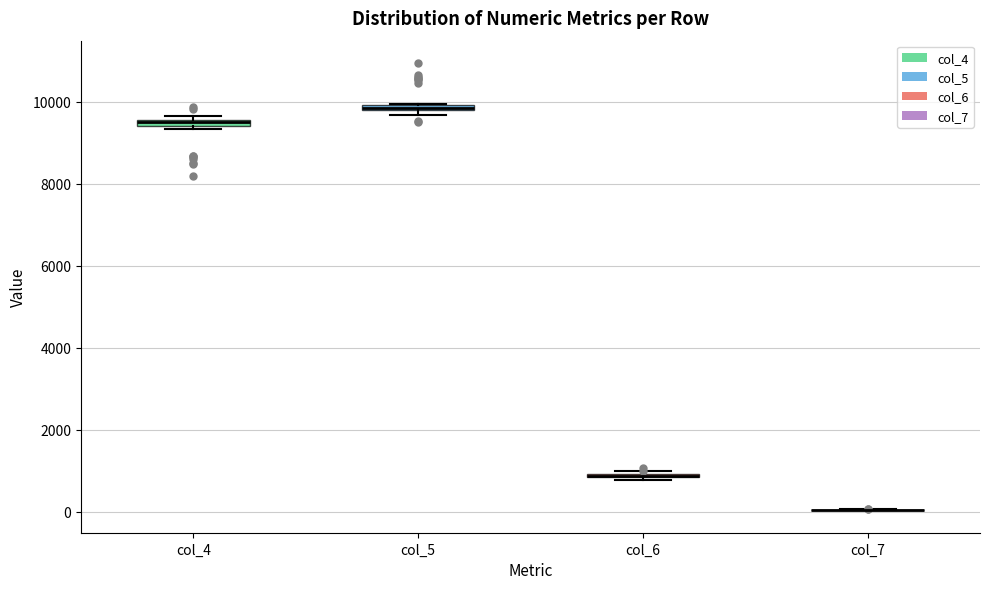

Where is the upper edge of the box for col_4 on the y-axis? The values are not printed on the chart, so give them approximately, as read against the axis.

9600